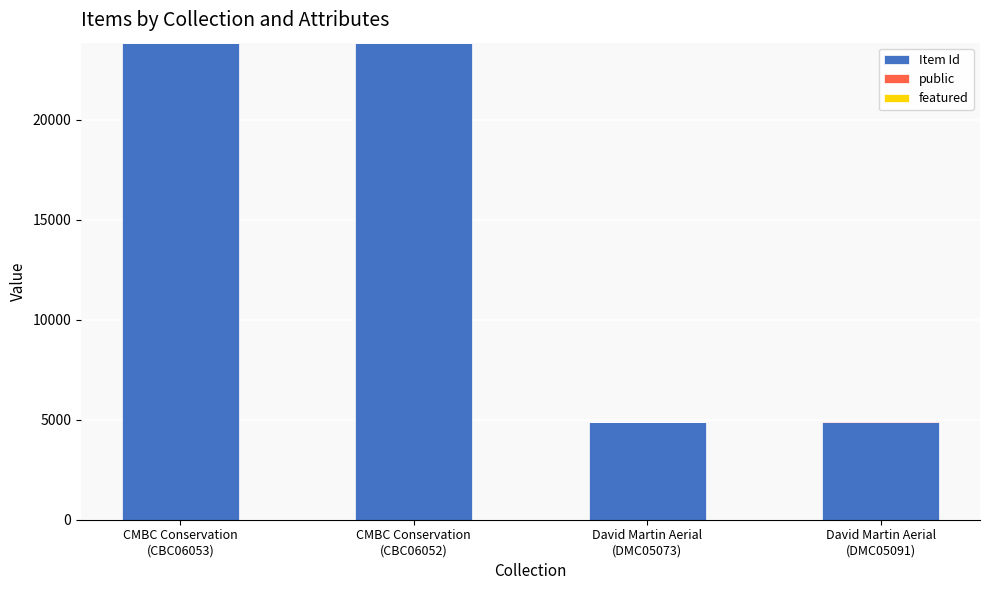

How many data points does each series have?

4